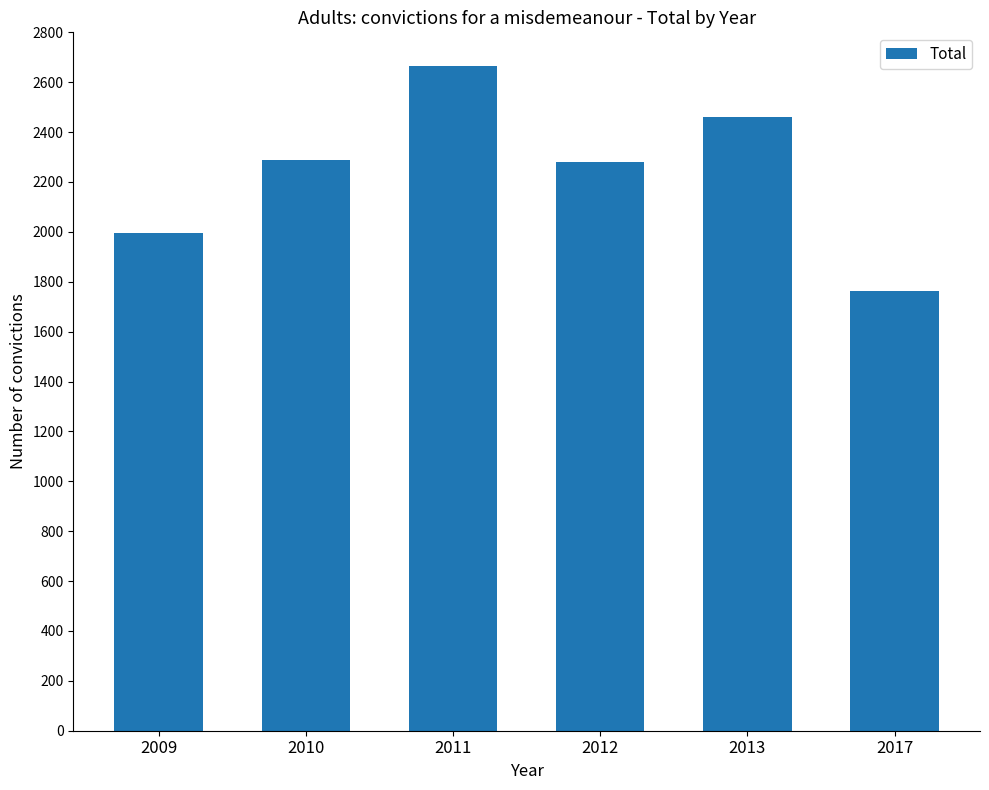

What is the ratio of the value at 2009 to the value at 2011?

0.7